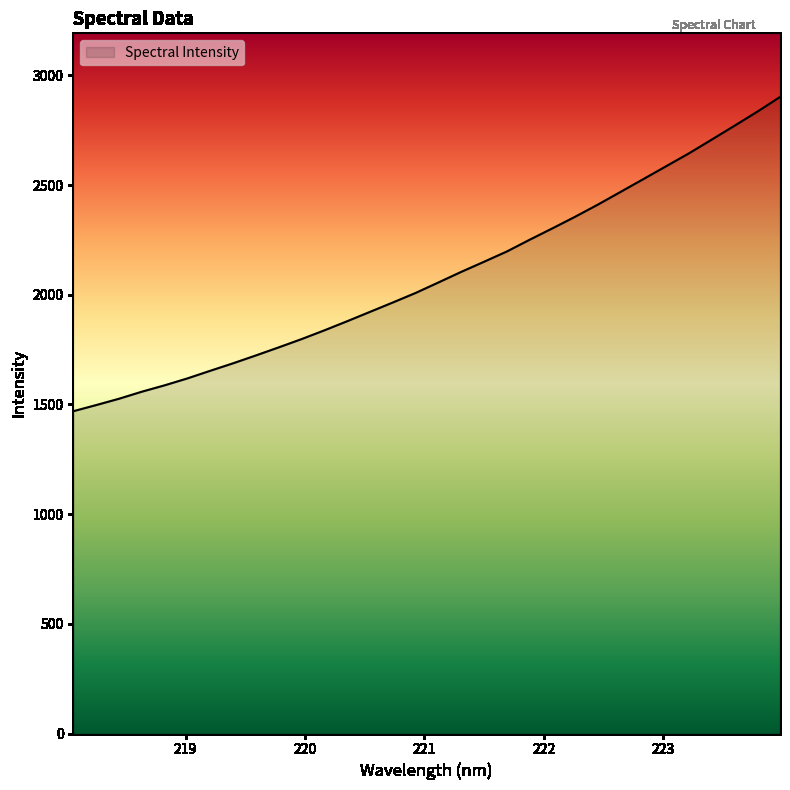

What is the difference between the maximum and second lowest values?

1404.4